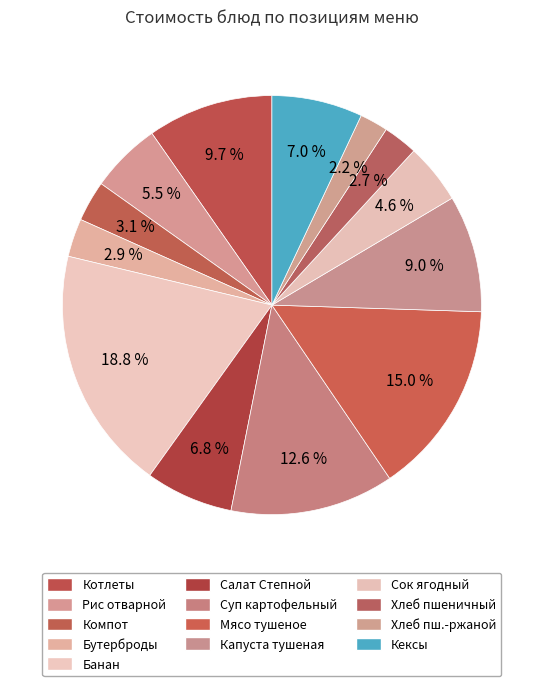

How many segments does this pie chart have?

13